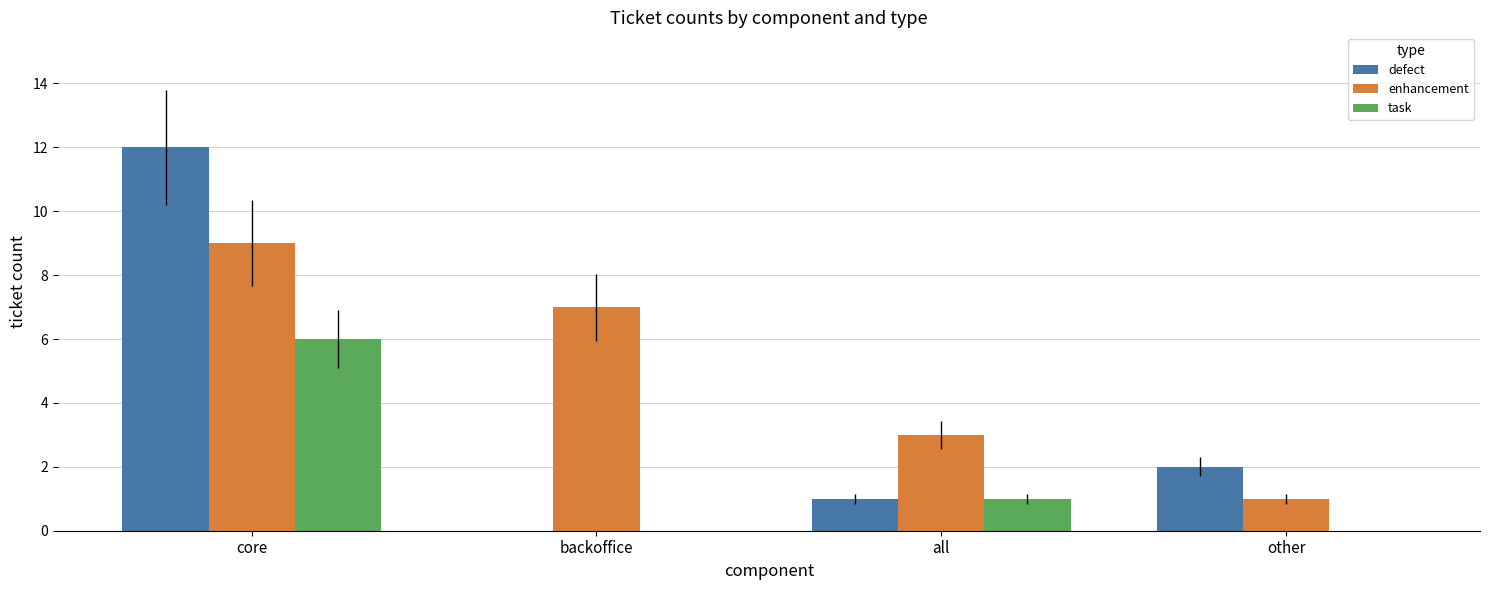

At which label does defect reach its peak?

core